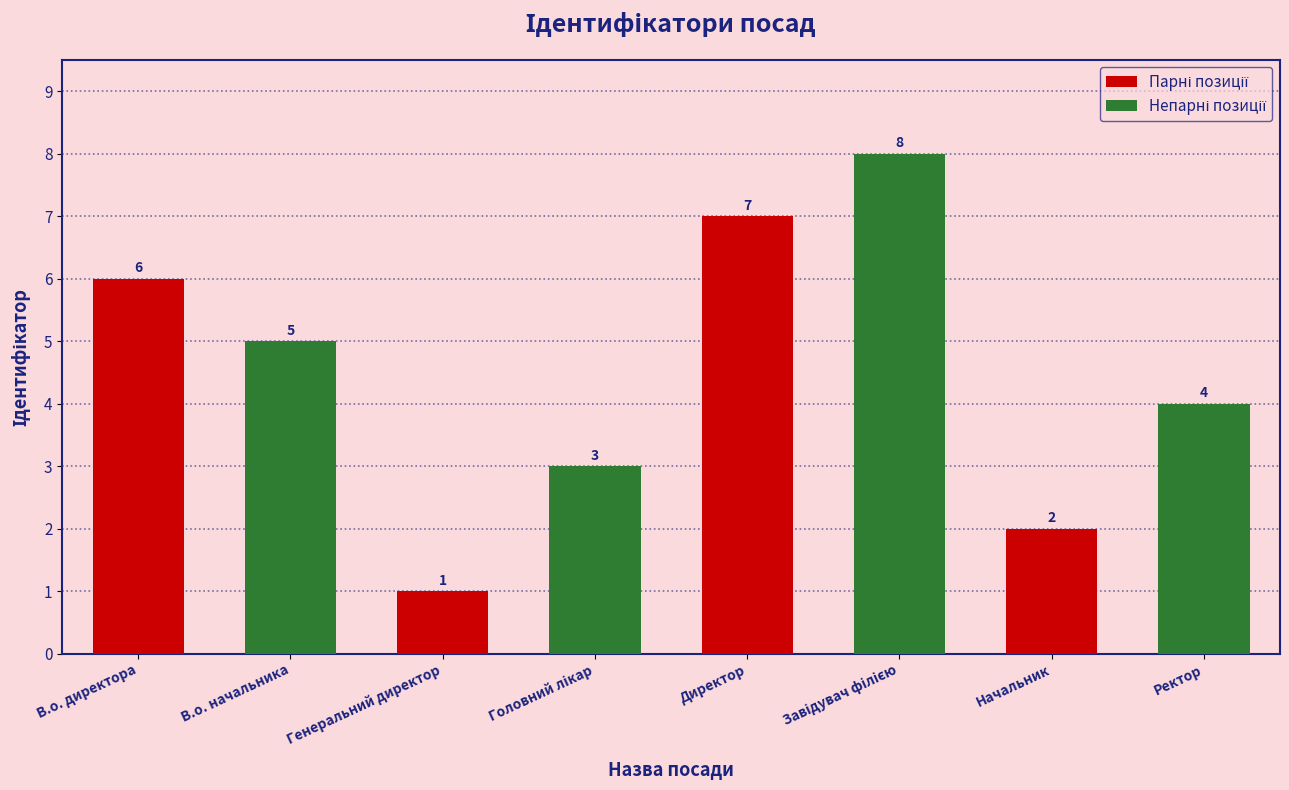

Count the number of data series in this chart.

1